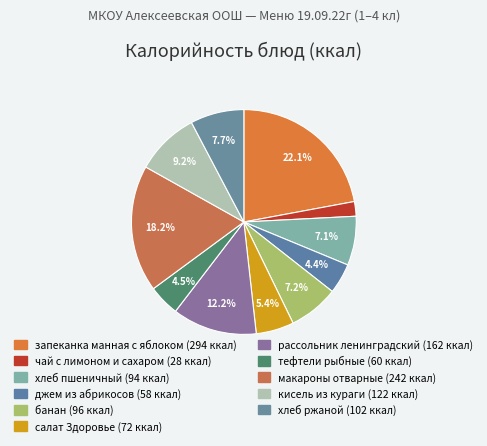

Is it true that макароны отварные is 9% of the pie?

False